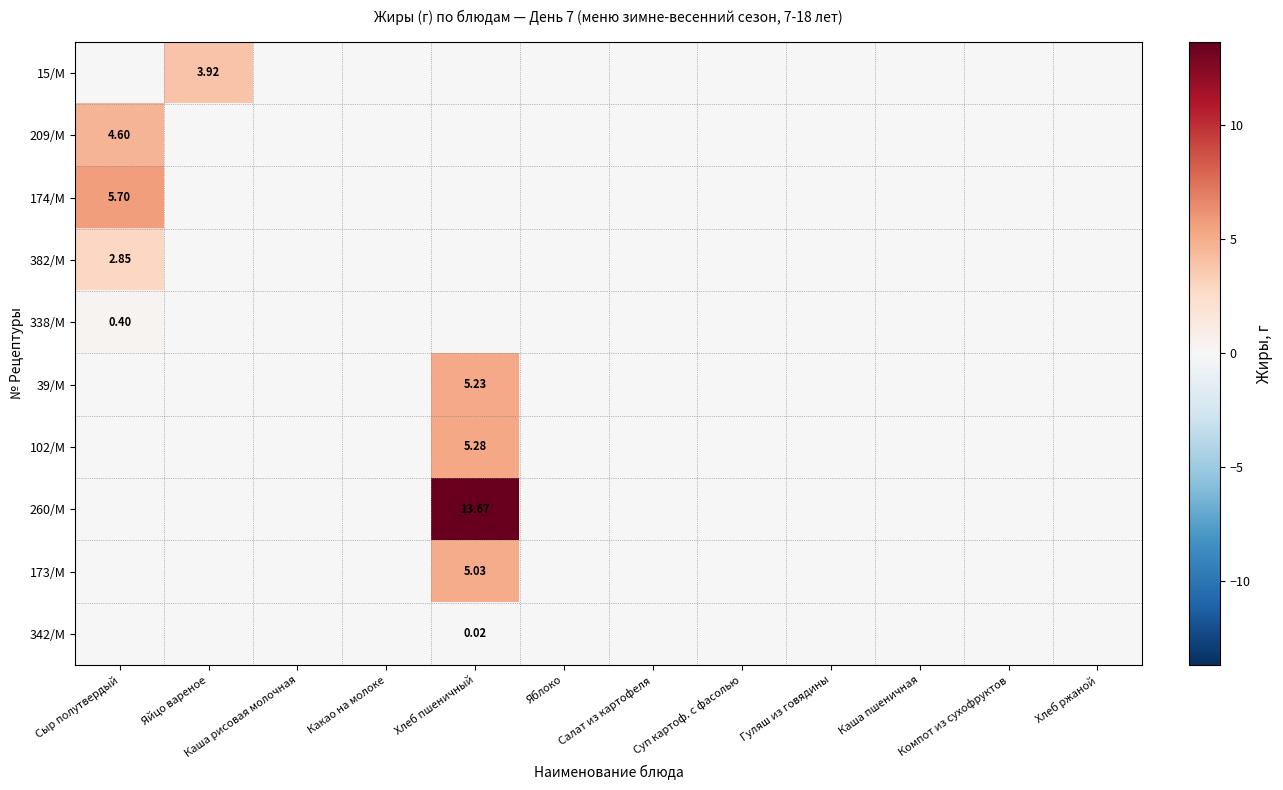

List the series in order of their peak value, highest first.

260/М, 174/М, 102/М, 39/М, 173/М, 209/М, 15/М, 382/М, 338/М, 342/М